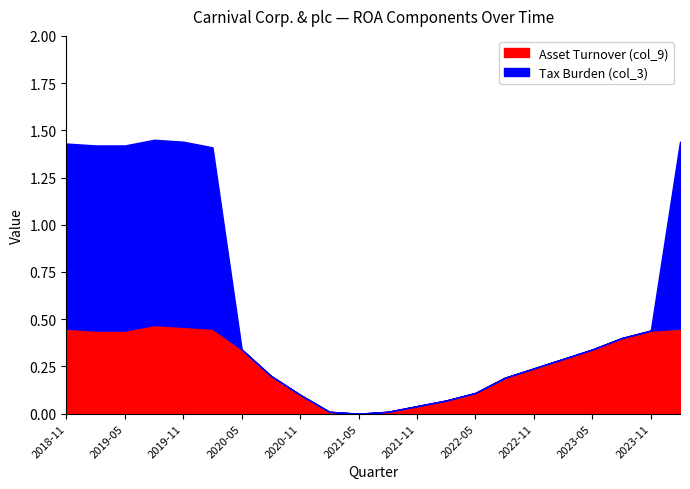

In Asset Turnover (col_9), how many points are lower than both neighbors (excluding endpoints)?

1